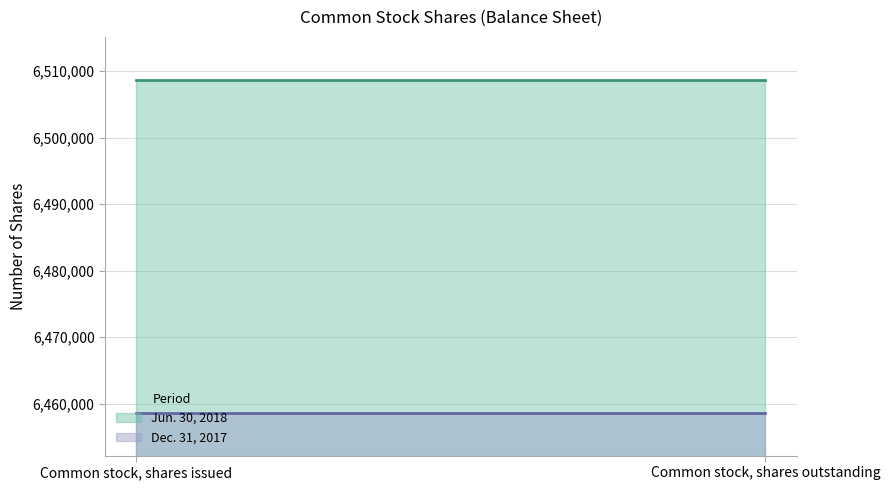

Which category has the highest value in the Jun. 30, 2018 (line) series?

Common stock, shares issued